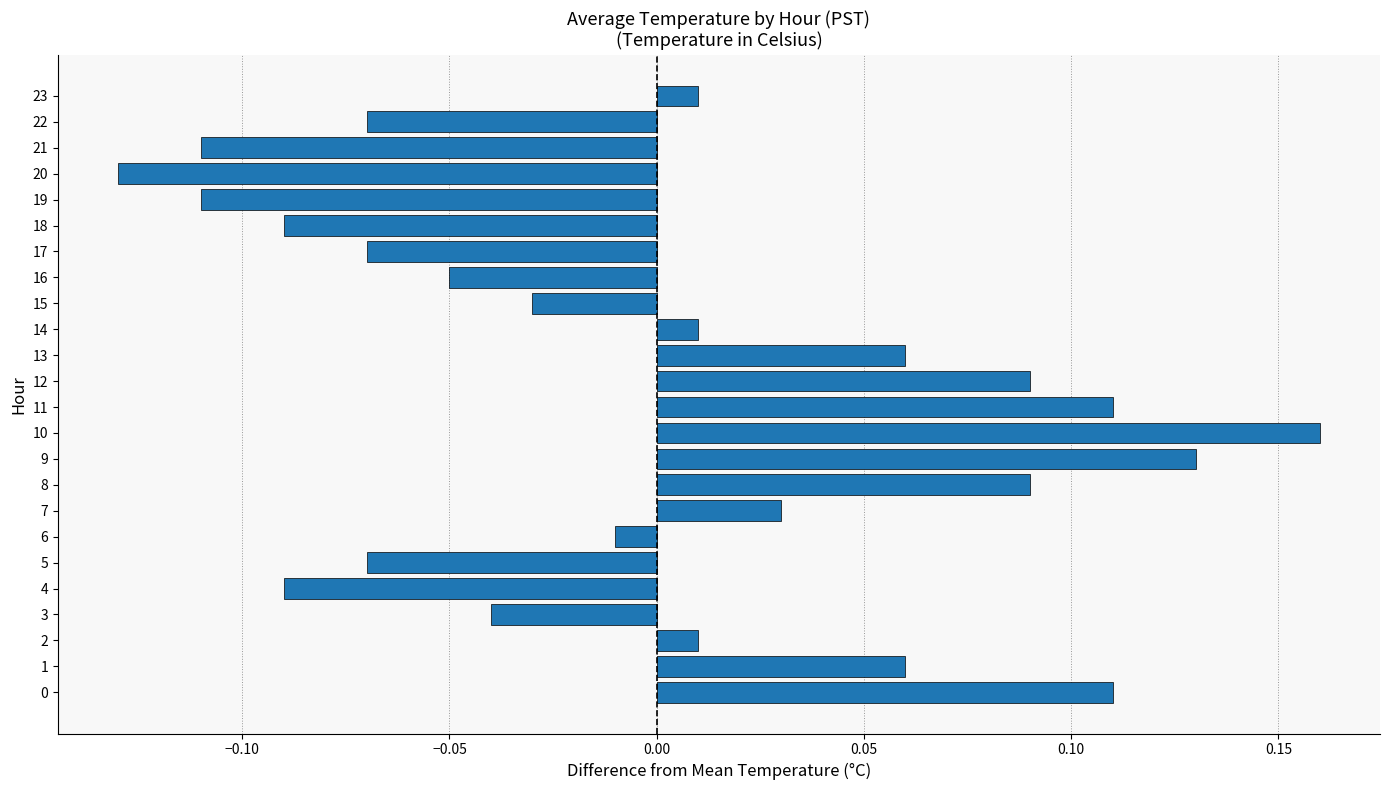

Count the number of data series in this chart.

1